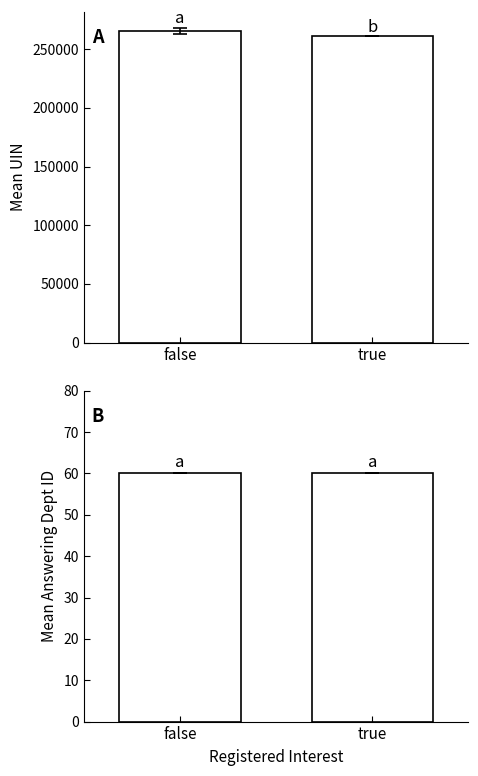

Is it true that uin equals 261232.0 at true?

True